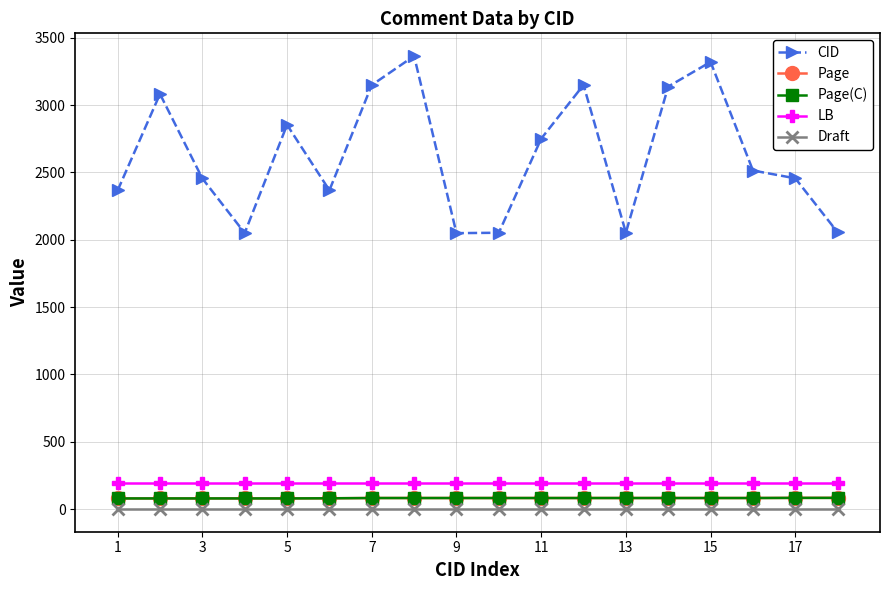

True or false: LB and Page cross at least once.

False